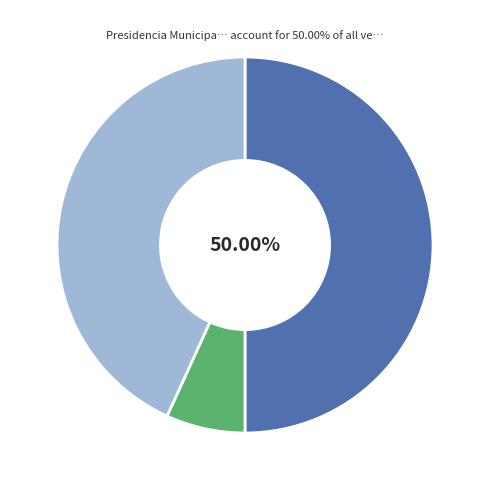

Count the number of slices in the pie.

3